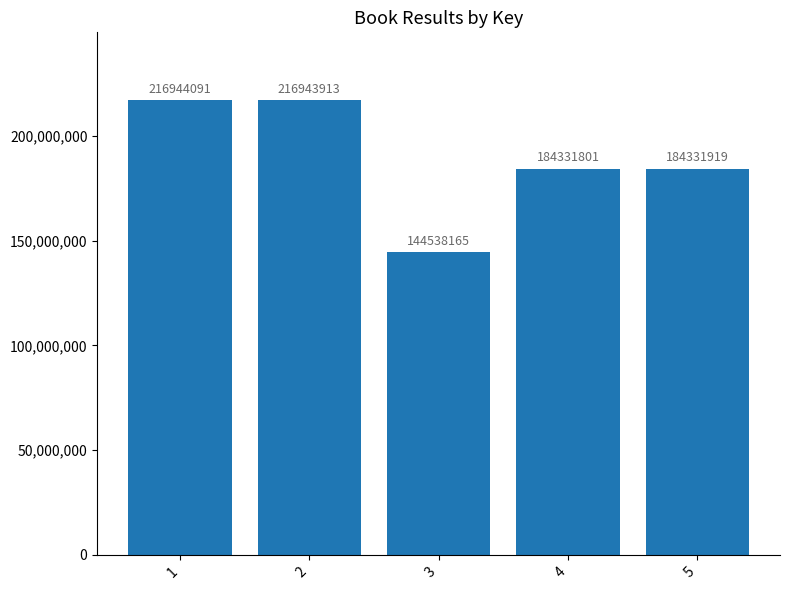

Count the number of categories in the chart.

5